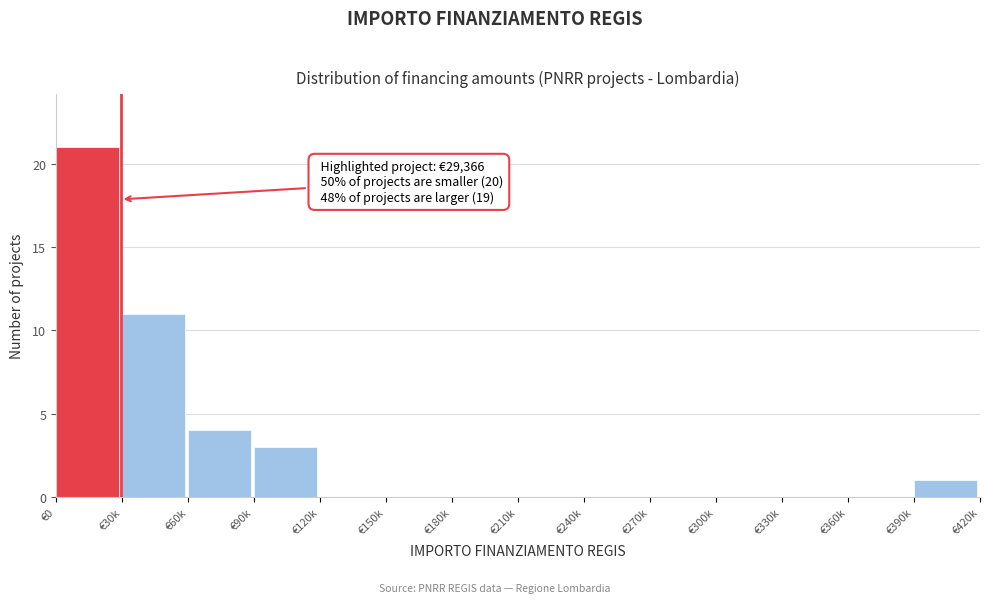

Reading left to right, what are all the values shown in this chart?

€0=21	€30k=11	€60k=4	€90k=3	€120k=0	€150k=0	€180k=0	€210k=0	€240k=0	€270k=0	€300k=0	€330k=0	€360k=0	€390k=1